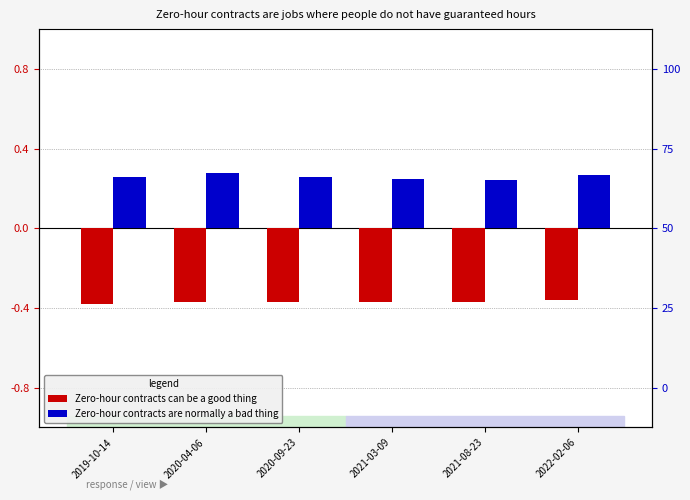

How many categories are shown in the chart?

6